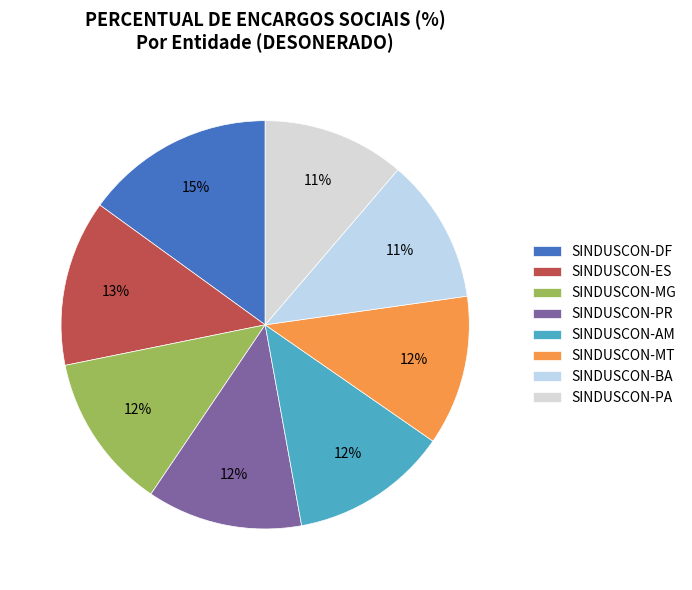

Is SINDUSCON-AM the majority of the pie?

No